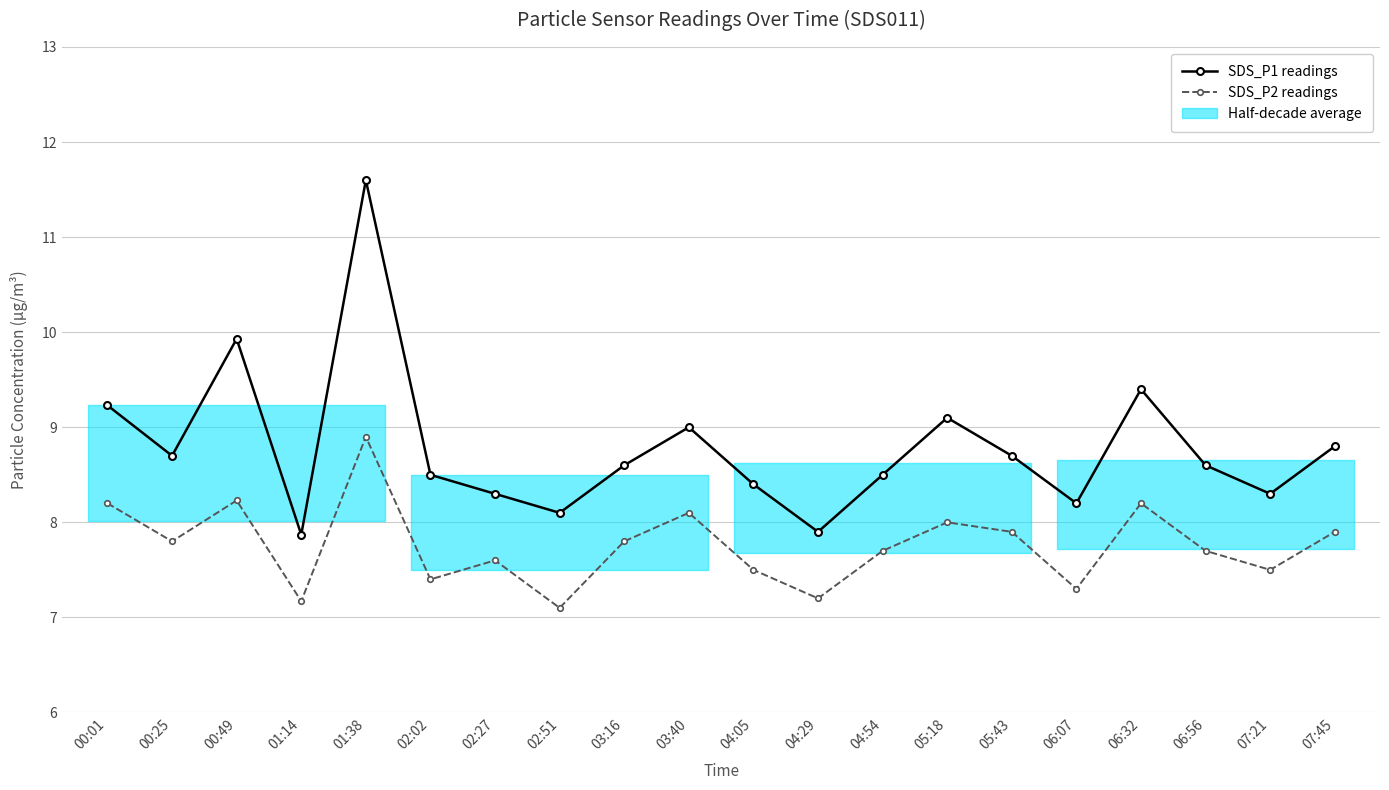

List the labels in order of SDS_P1 value, largest first.

01:38, 00:49, 06:32, 00:01, 05:18, 03:40, 07:45, 00:25, 05:43, 03:16, 06:56, 02:02, 04:54, 04:05, 02:27, 07:21, 06:07, 02:51, 04:29, 01:14